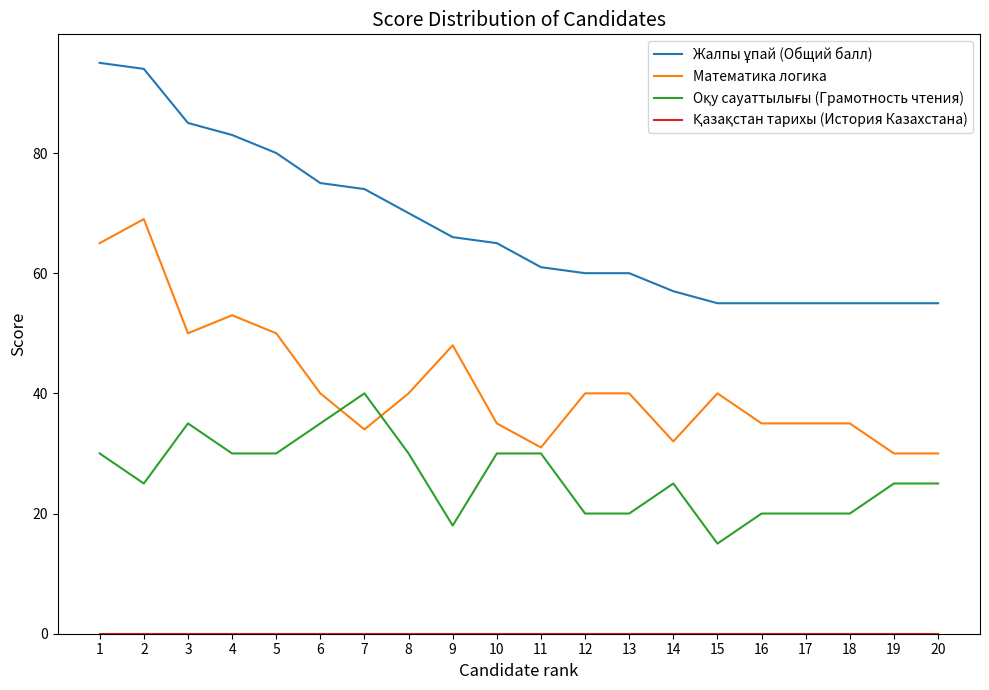

What is the total value across all series at 3?

170